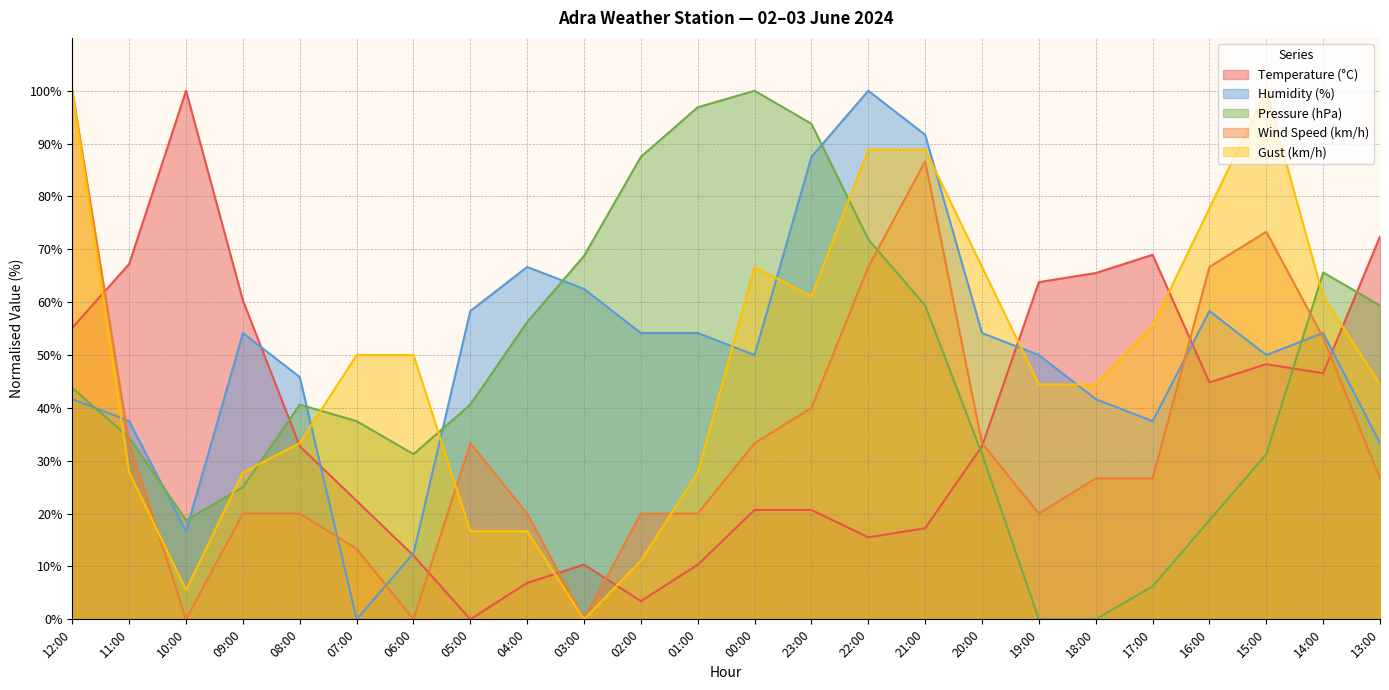

Where does the Gust (km/h) series first go above 50?

12:00